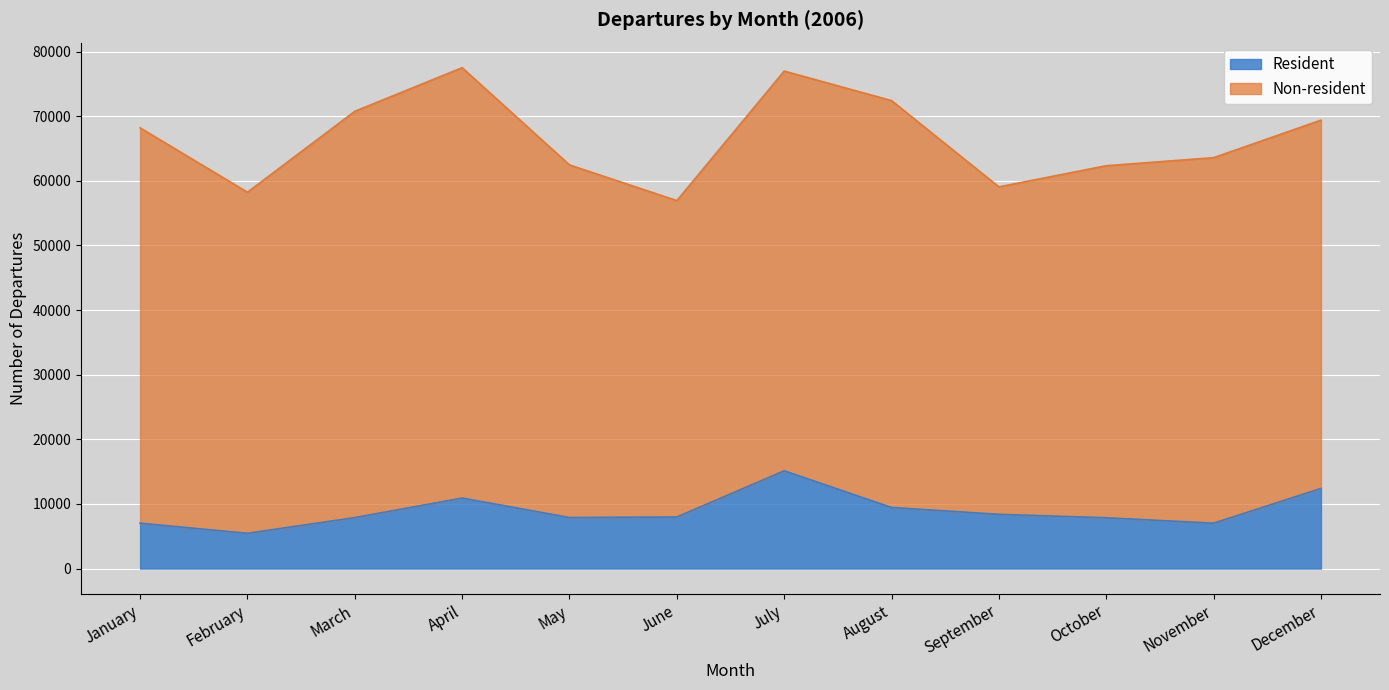

Between February and August, which is larger?

August